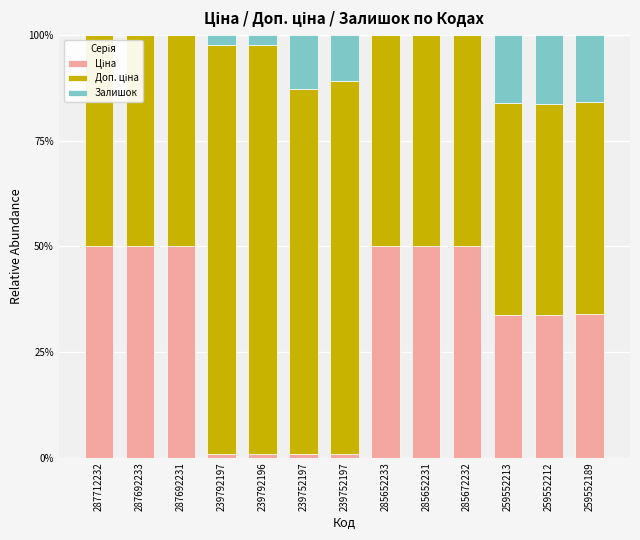

At 287712232, list the series in order from largest to smallest.

Ціна, Доп. ціна, Залишок